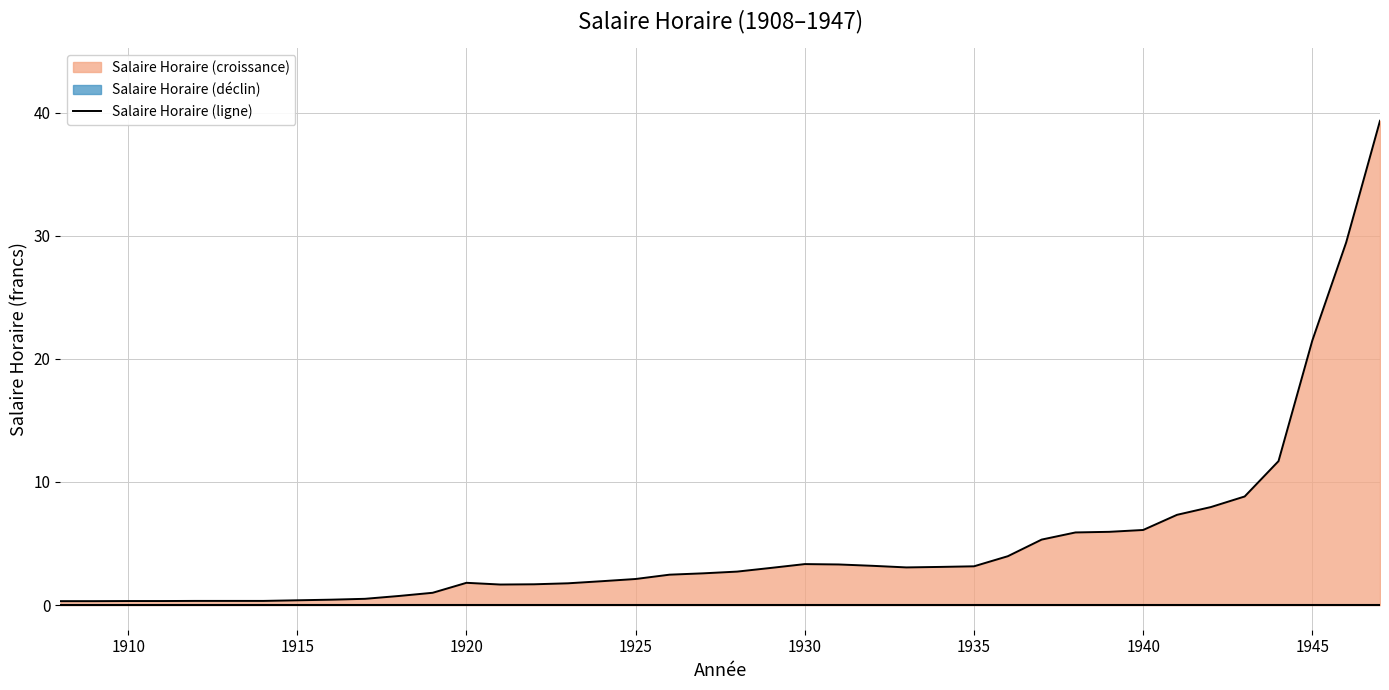

What is the maximum value for Salaire Horaire (ligne)?

39.3